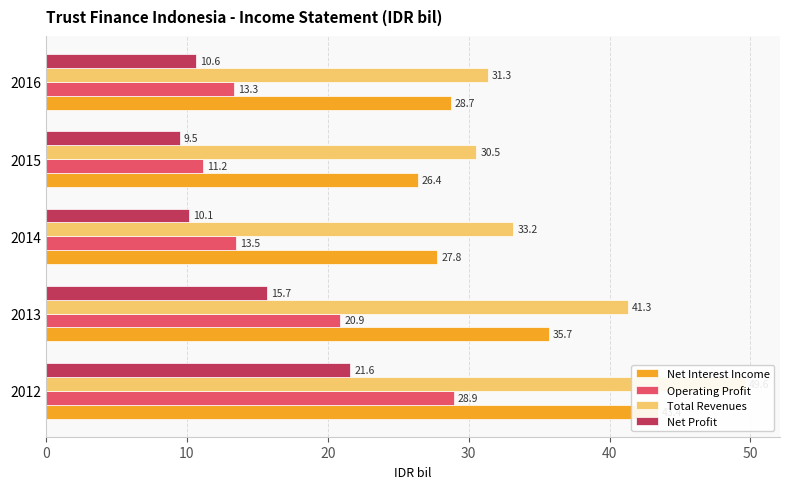

At how many categories does at least one series exceed 36?

2